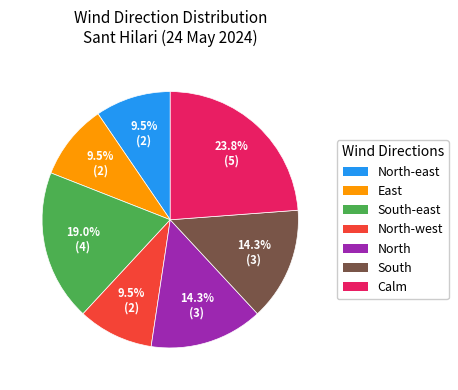

What is the total percentage of North-east and North-west?

19.0%